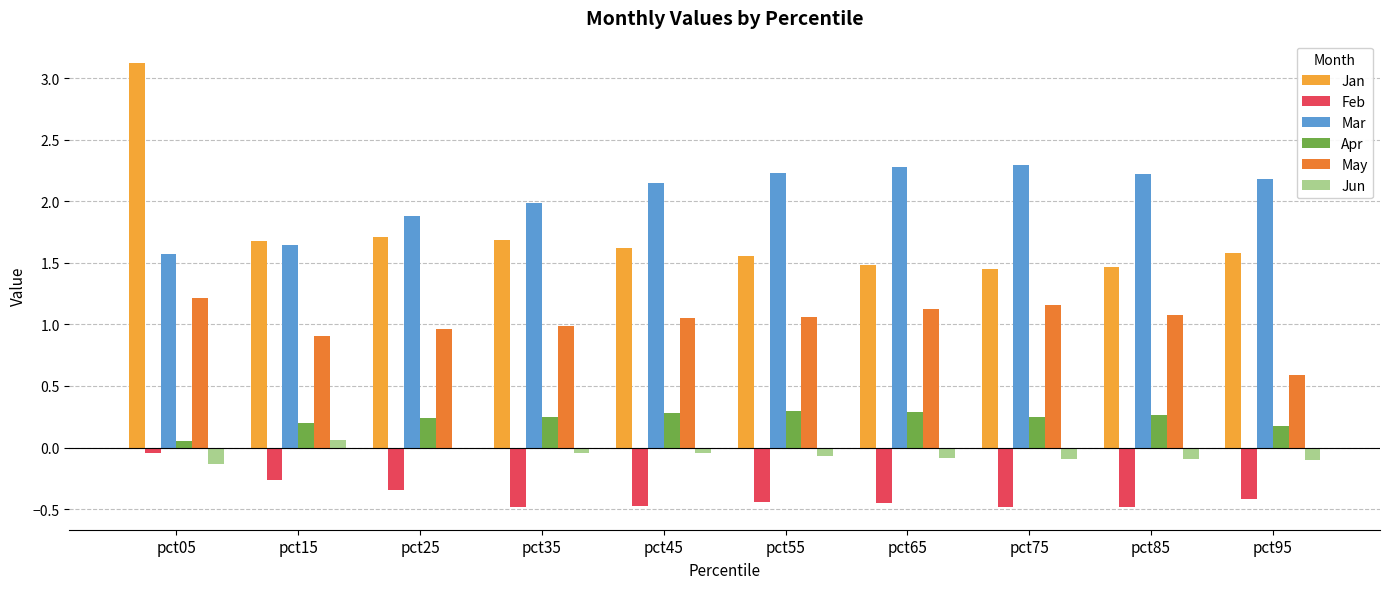

Which series changed the most between pct65 and pct95?

May